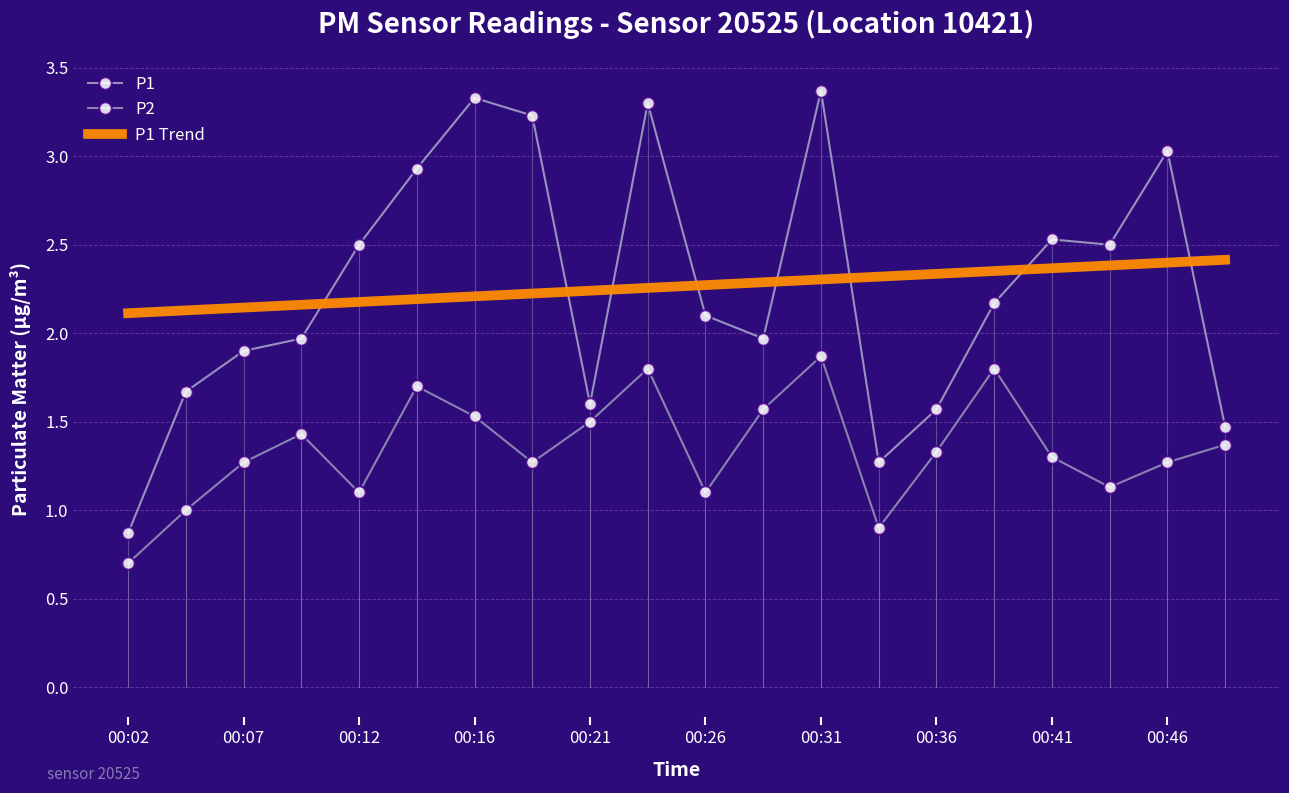

Reading right to left, what are all the values shown in this chart?

P1: 1.5	3.0	2.5	2.5	2.2	1.6	1.3	3.4	2.0	2.1	3.3	1.6	3.2	3.3	2.9	2.5	2.0	1.9	1.7	0.9
P2: 1.4	1.3	1.1	1.3	1.8	1.3	0.9	1.9	1.6	1.1	1.8	1.5	1.3	1.5	1.7	1.1	1.4	1.3	1.0	0.7